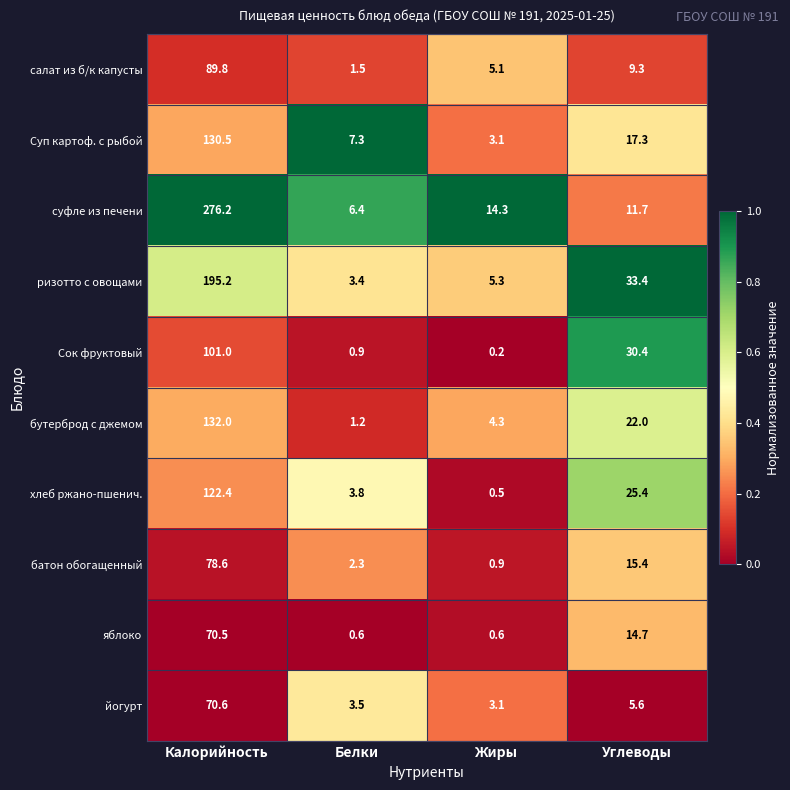

What is the difference between the second highest and second lowest values in the хлеб ржано-пшенич. series?

21.6